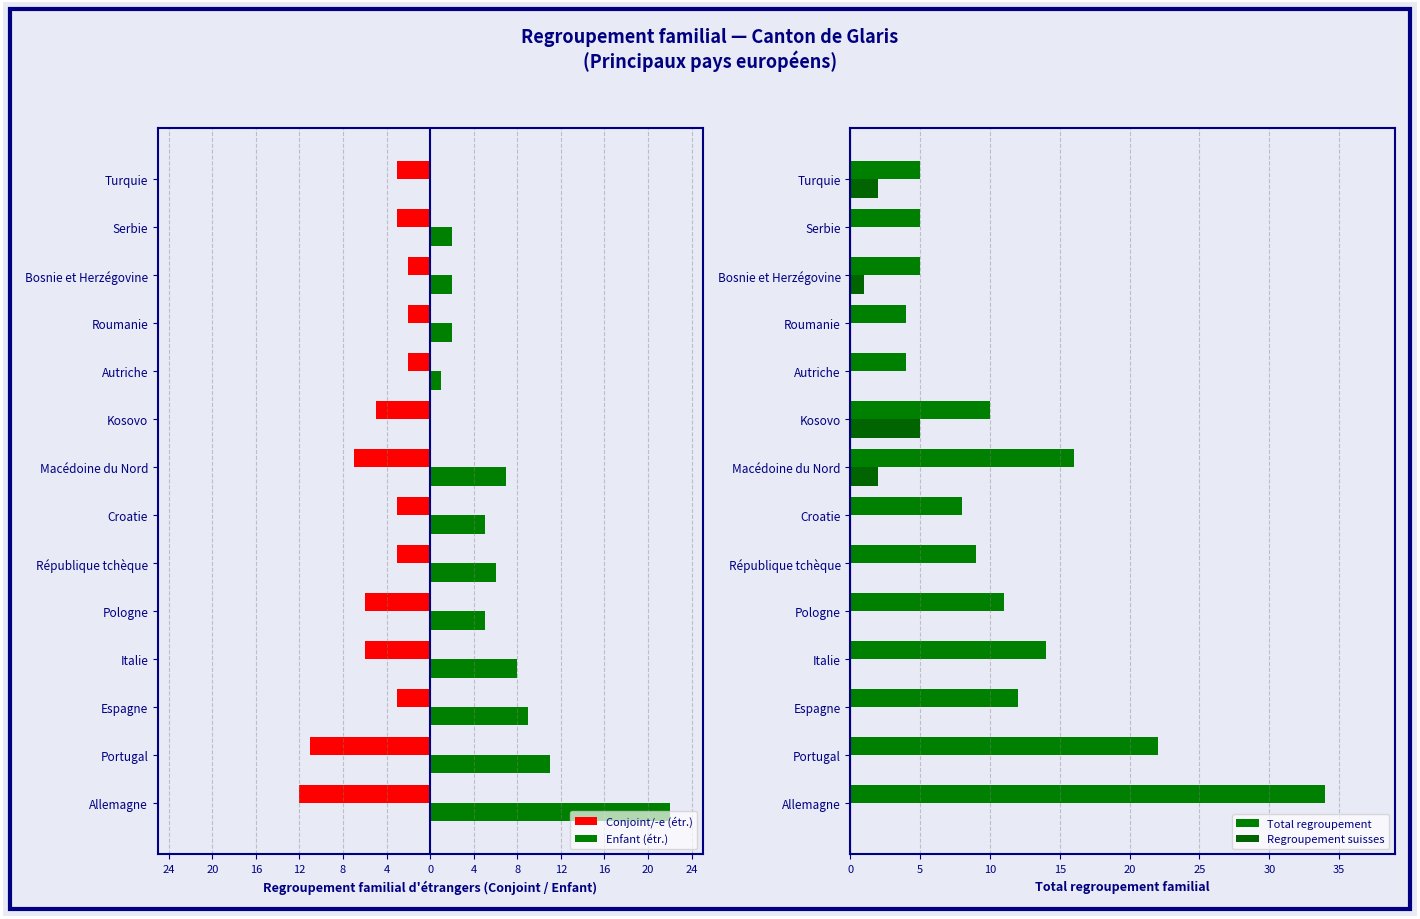

Which series has the largest total across all categories?

Total regroupement